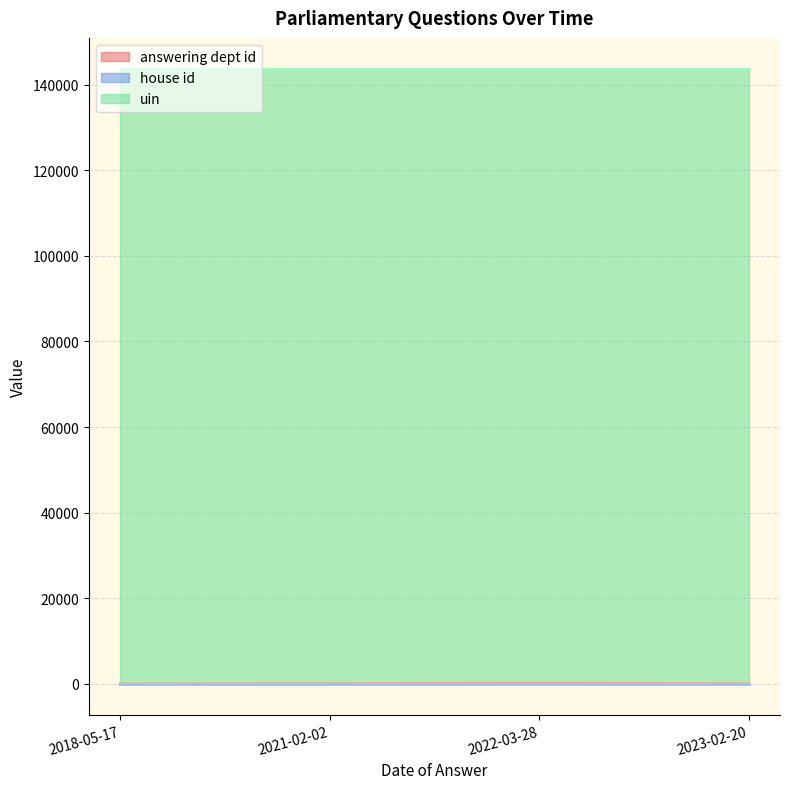

How many series are shown in this chart?

3